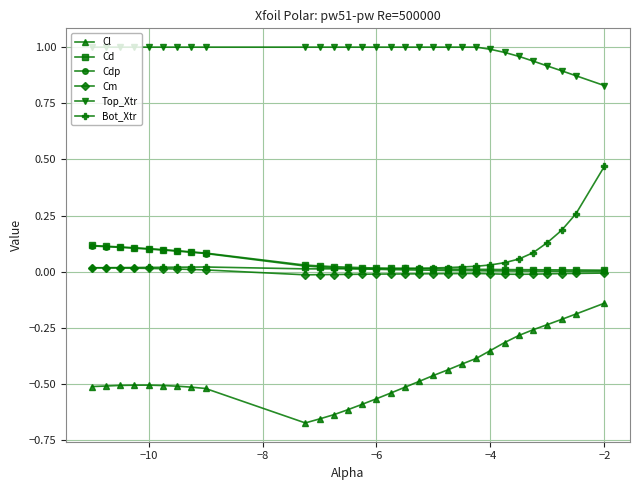

True or false: Bot_Xtr has more than 0 interior local peaks.

True